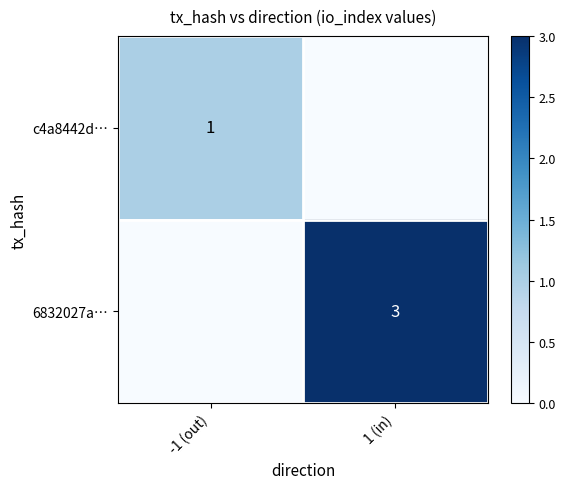

The value of 6832027a… at 1 (in) is 3. True or false?

True